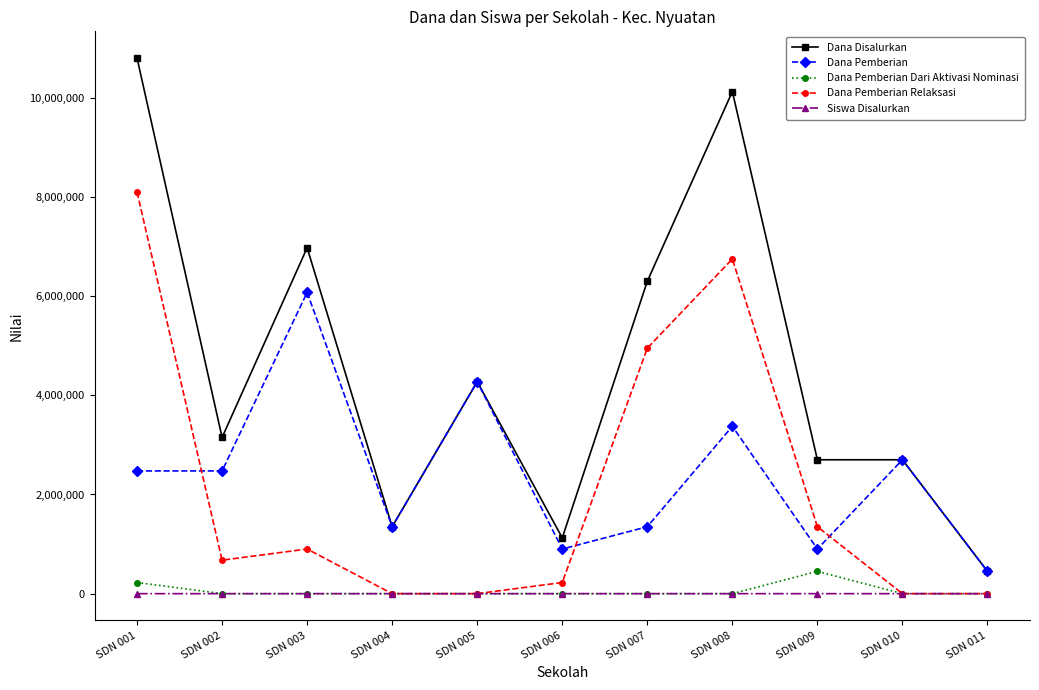

How many values in the Dana Pemberian Relaksasi series are below 675000?

5